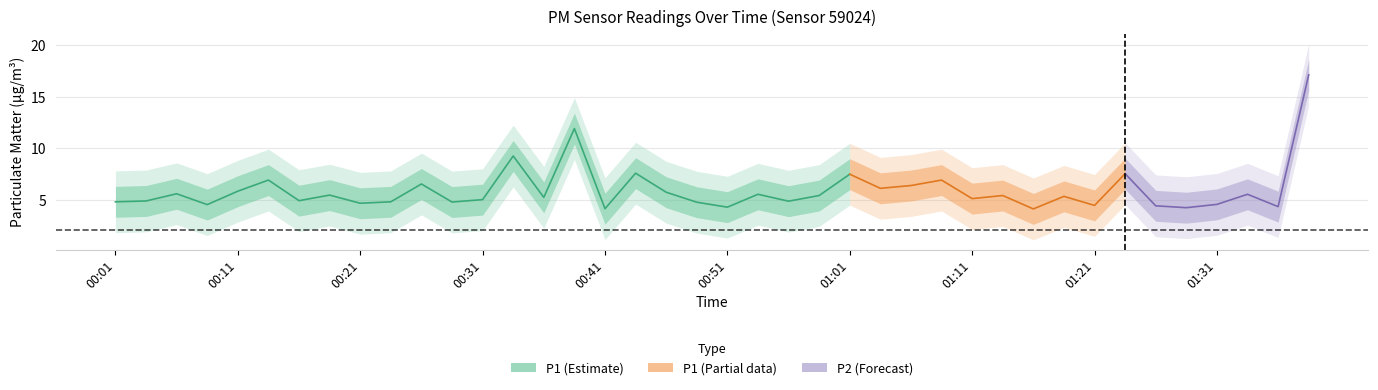

The value of P1 at 00:06 is 5.6. True or false?

True